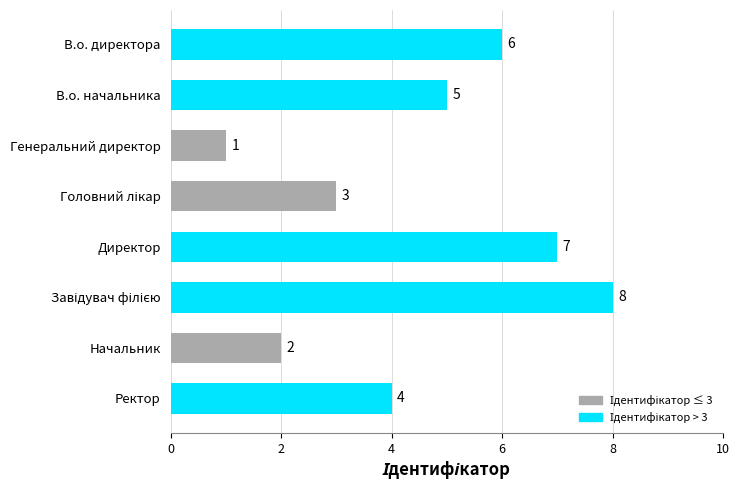

What is the value of the 2nd bar from the top?

5